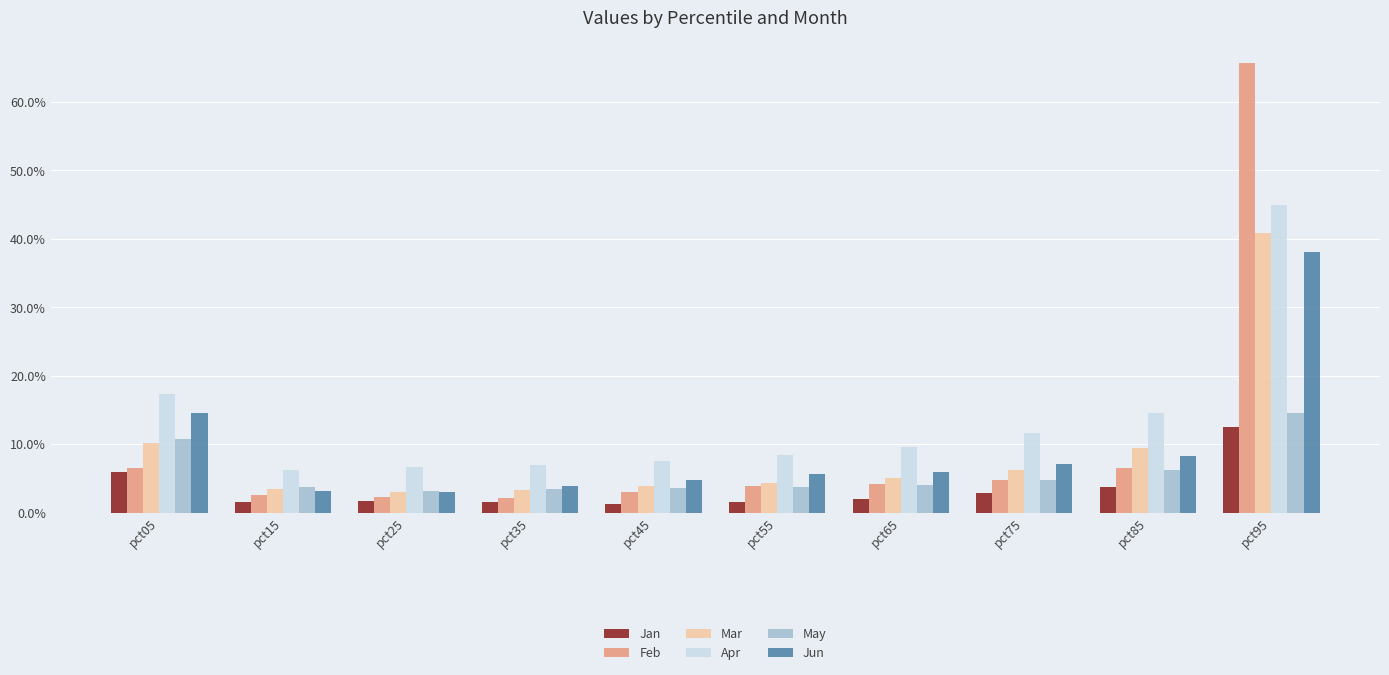

Reading left to right, list all the values displayed in this chart.

Jan: 0.1	0.0	0.0	0.0	0.0	0.0	0.0	0.0	0.0	0.1
Feb: 0.1	0.0	0.0	0.0	0.0	0.0	0.0	0.0	0.1	0.7
Mar: 0.1	0.0	0.0	0.0	0.0	0.0	0.1	0.1	0.1	0.4
Apr: 0.2	0.1	0.1	0.1	0.1	0.1	0.1	0.1	0.1	0.4
May: 0.1	0.0	0.0	0.0	0.0	0.0	0.0	0.0	0.1	0.1
Jun: 0.1	0.0	0.0	0.0	0.0	0.1	0.1	0.1	0.1	0.4